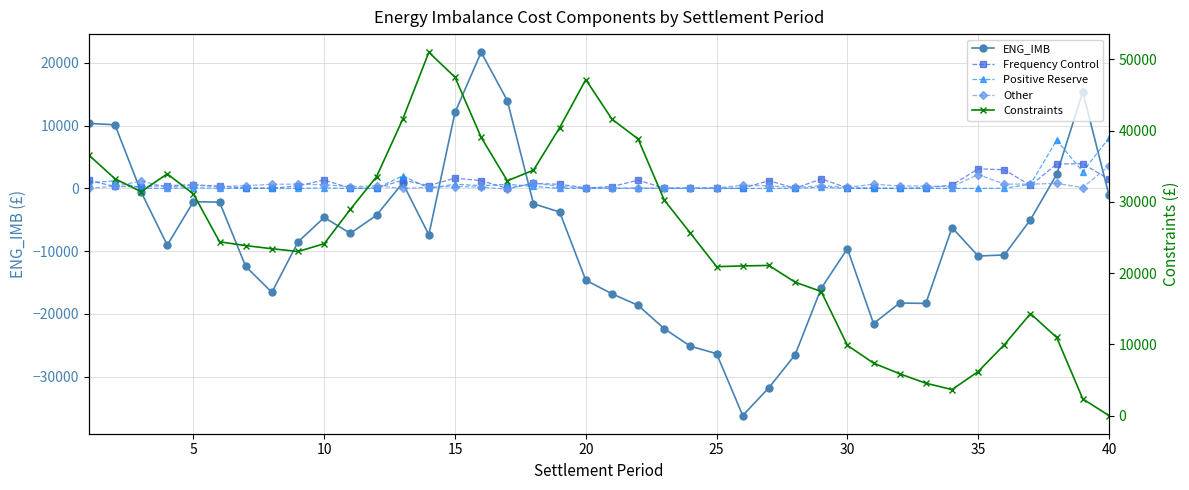

Is the value of Other at 35 greater than the value of Positive Reserve at 15?

Yes